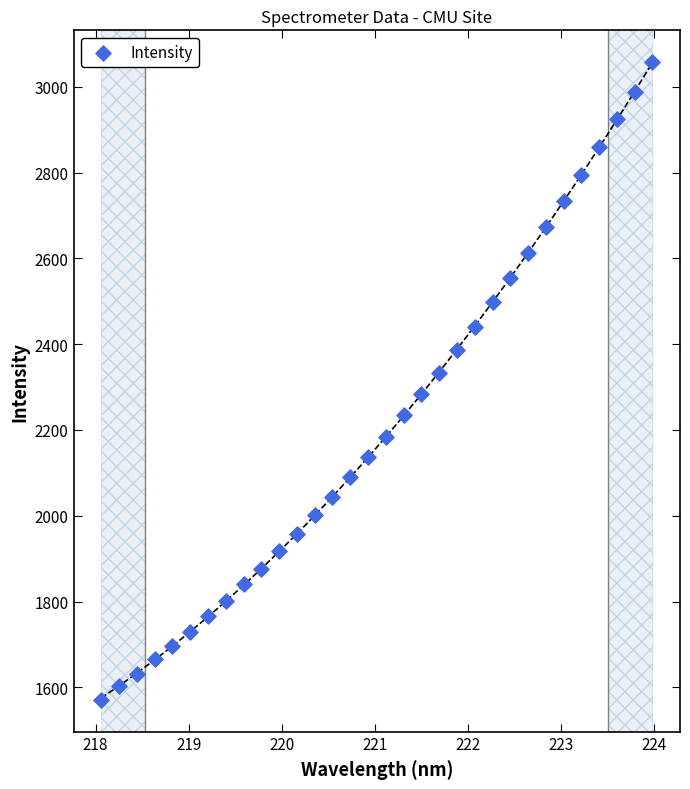

What is the range of X values (max minus min)?

5.9